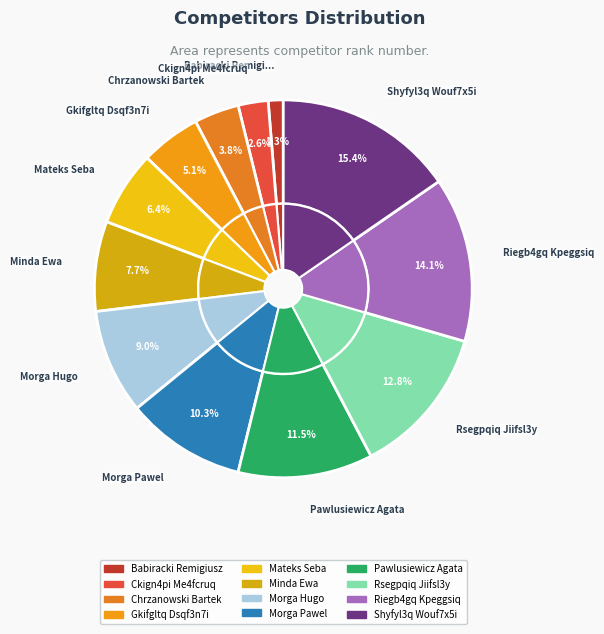

What is the largest slice in the pie chart?

Shyfyl3q Wouf7x5i